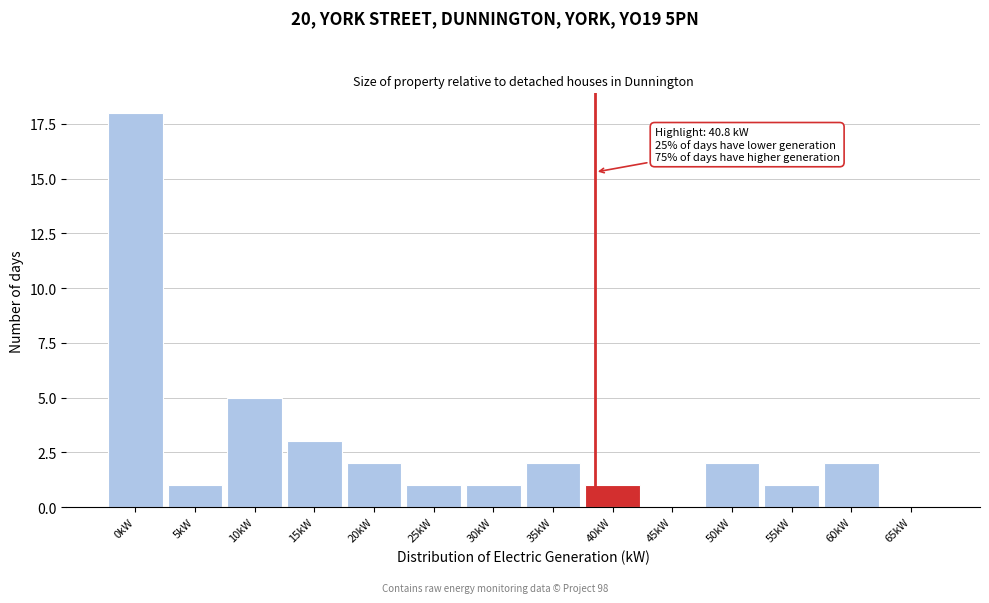

Reading right to left, extract all data points from this chart.

65kW=0	60kW=2	55kW=1	50kW=2	45kW=0	40kW=1	35kW=2	30kW=1	25kW=1	20kW=2	15kW=3	10kW=5	5kW=1	0kW=18